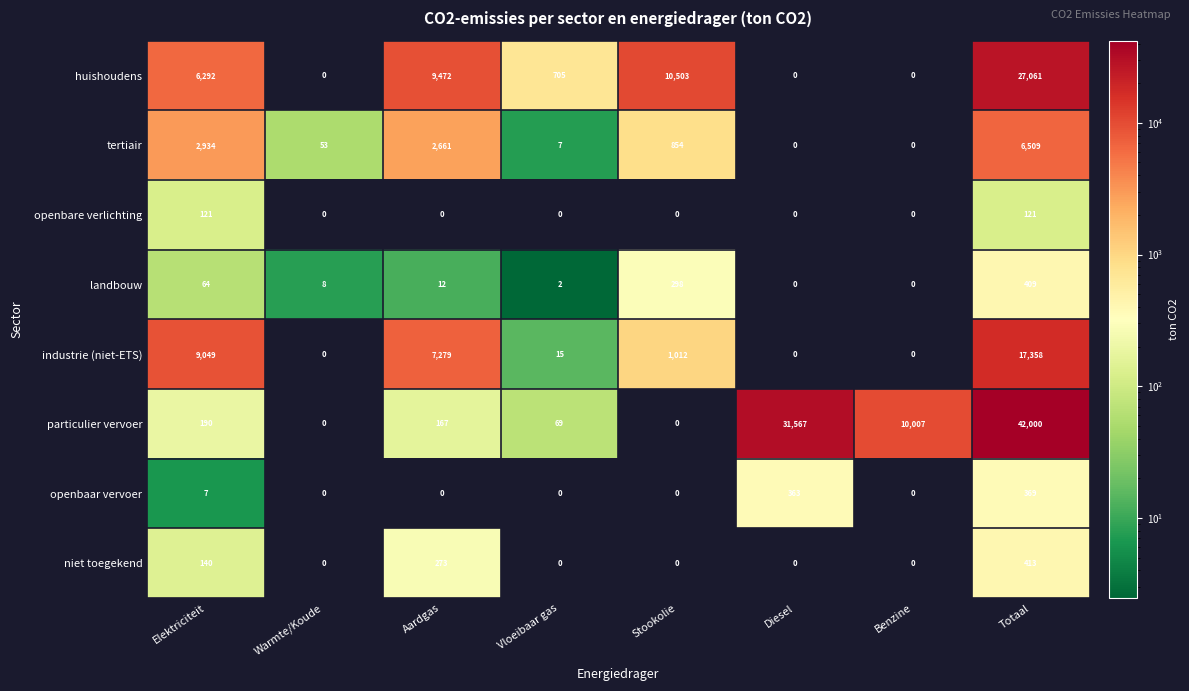

What is the maximum value shown in the chart?

42000